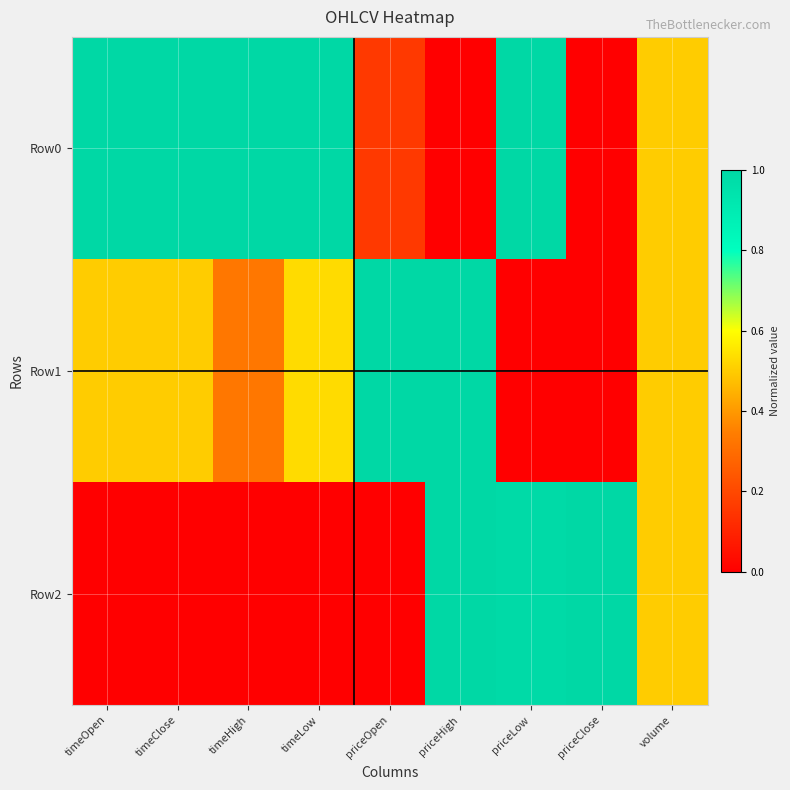

Reading left to right, what are all the values shown in this chart?

Row0: timeOpen=1.0	timeClose=1.0	timeHigh=1.0	timeLow=1.0	priceOpen=0.2	priceHigh=0.0	priceLow=1.0	priceClose=0.0	volume=0.5
Row1: timeOpen=0.5	timeClose=0.5	timeHigh=0.3	timeLow=0.5	priceOpen=1.0	priceHigh=1.0	priceLow=0.0	priceClose=0.0	volume=0.5
Row2: timeOpen=0.0	timeClose=0.0	timeHigh=0.0	timeLow=0.0	priceOpen=0.0	priceHigh=1.0	priceLow=1.0	priceClose=1.0	volume=0.5